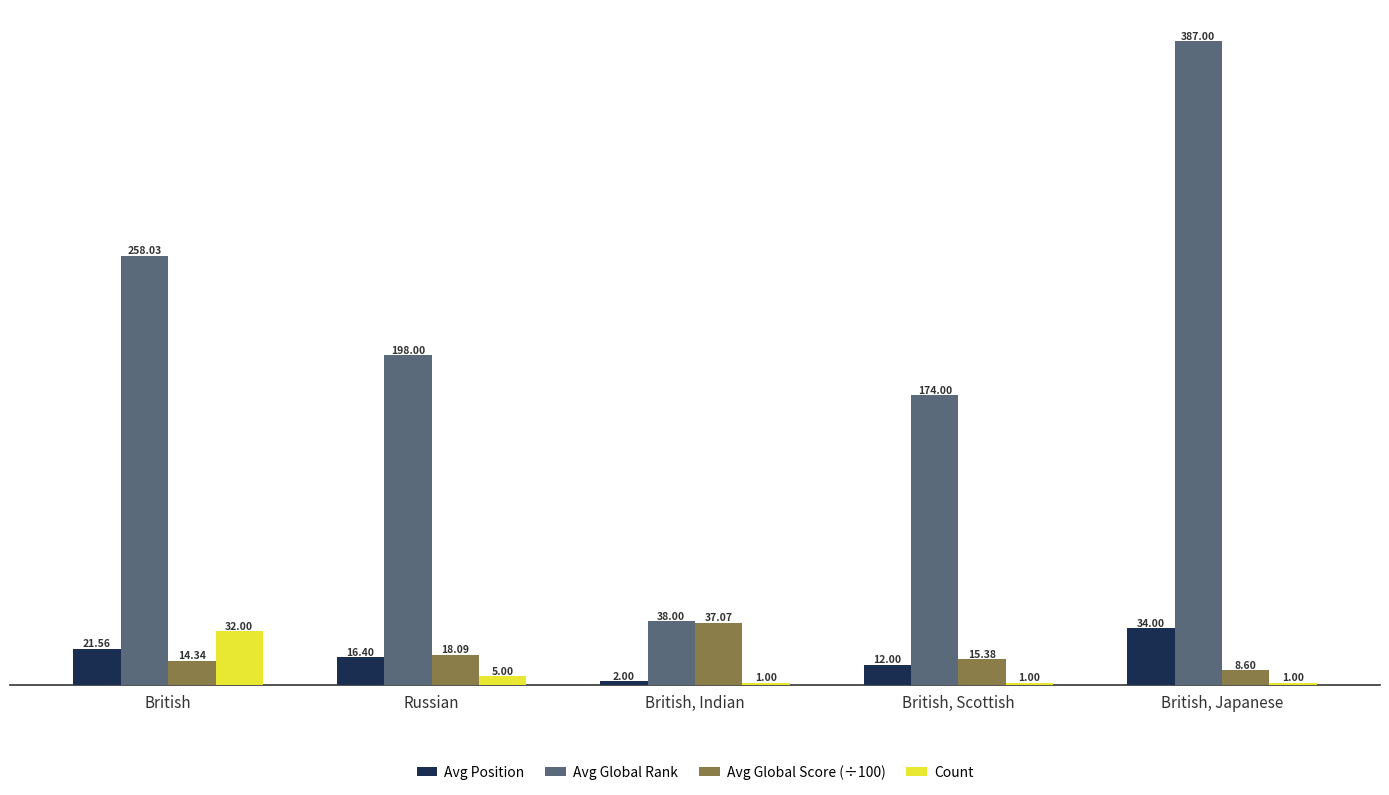

The value of Avg Global Score (÷100) at British, Indian is 37.1. True or false?

True